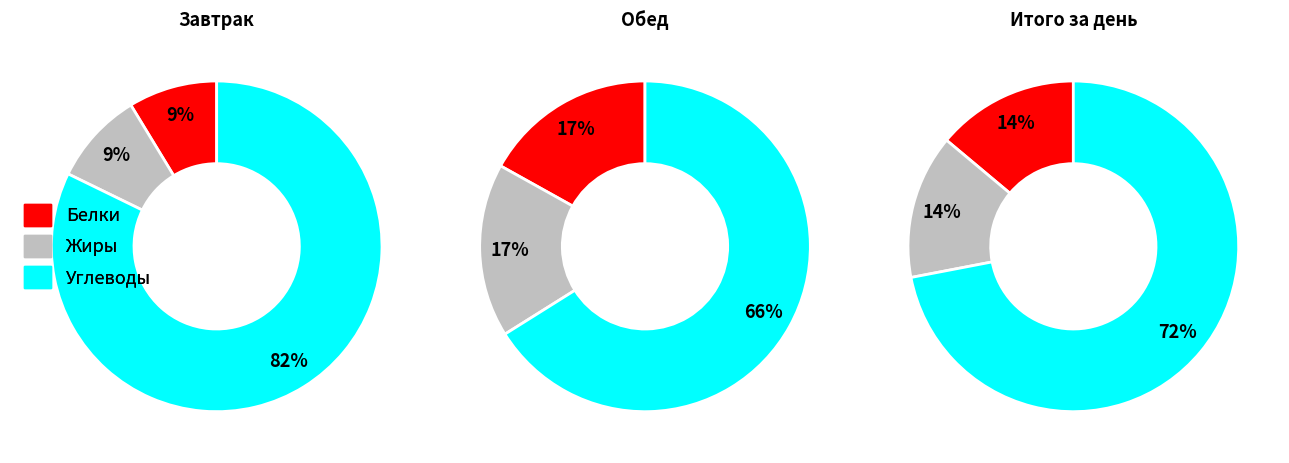

How many slices are in this pie chart?

3